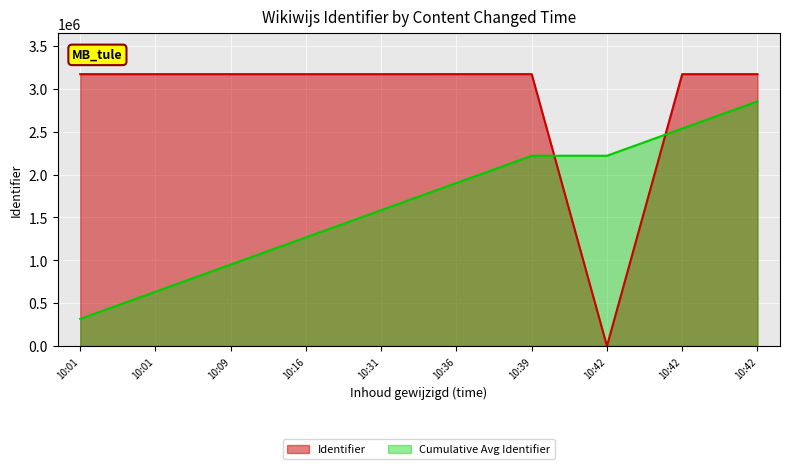

What is the greatest value displayed?

3170766.0